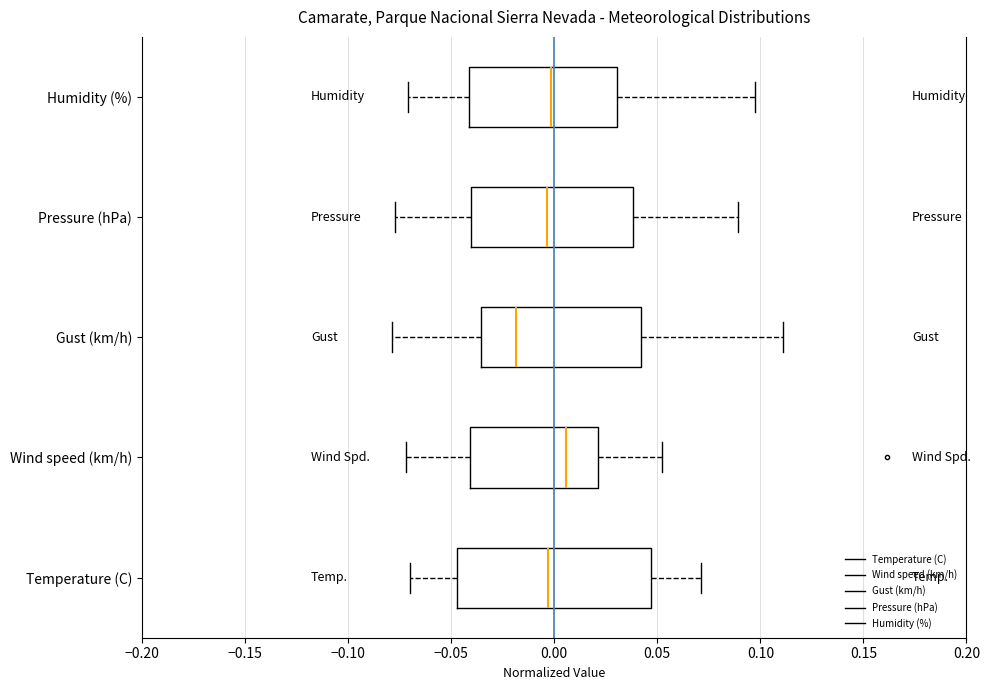

Reading bottom to top, transcribe this box plot: for each box, give where its median line is, the range the box spans, and where its two whiskers end, as read against the x-axis. The values are not printed on the chart, so give them approximately, as read against the axis.

Temperature (C): median -0.005, box -0.045 to 0.045, whiskers -0.070 to 0.070
Wind speed (km/h): median 0.005, box -0.040 to 0.020, whiskers -0.070 to 0.055
Gust (km/h): median -0.020, box -0.035 to 0.040, whiskers -0.080 to 0.110
Pressure (hPa): median -0.005, box -0.040 to 0.040, whiskers -0.075 to 0.090
Humidity (%): median 0.000, box -0.040 to 0.030, whiskers -0.070 to 0.095